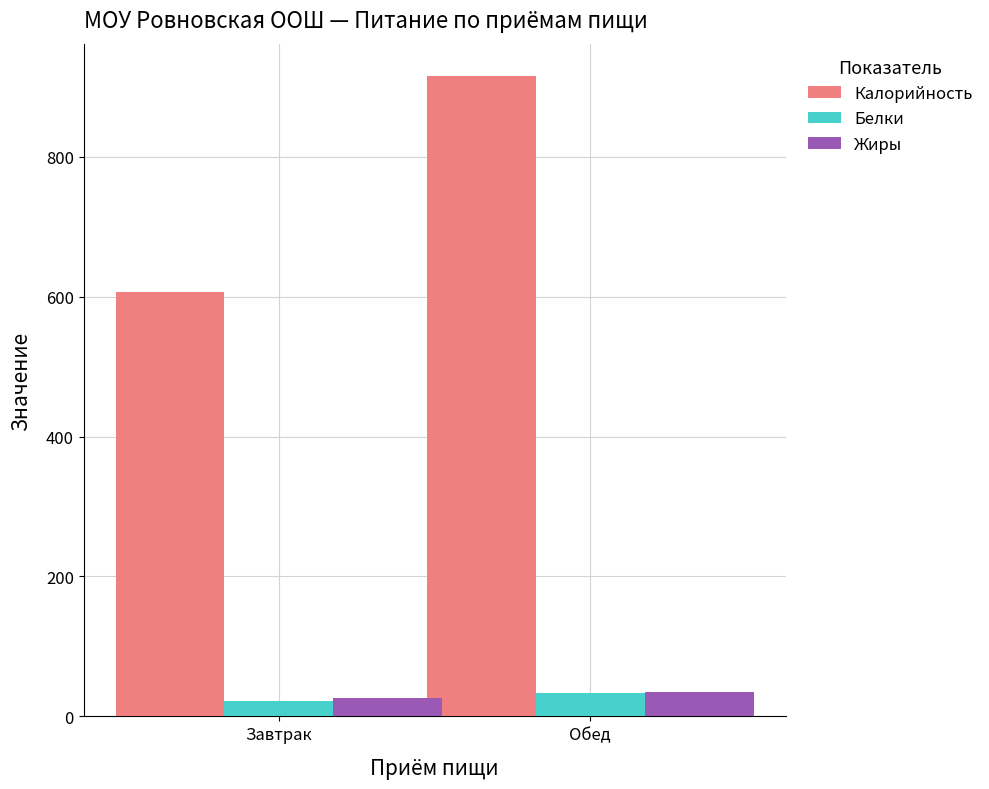

At how many categories does at least one series exceed 684?

1